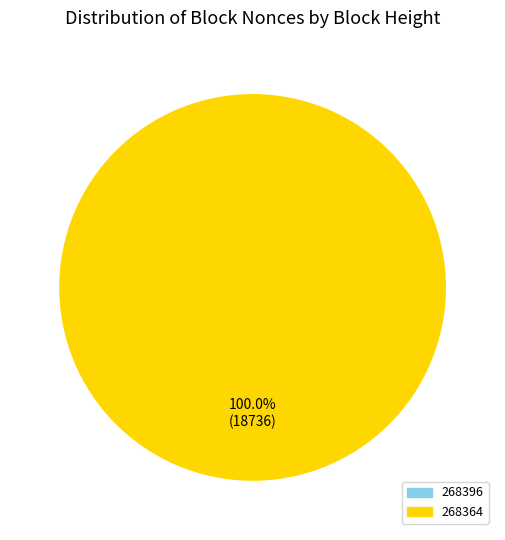

Which category has the smallest portion of the pie?

268396